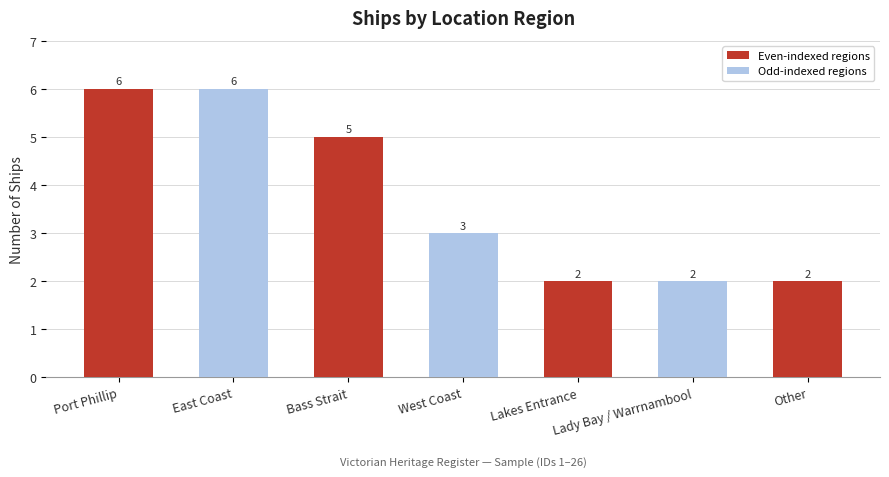

How many bars are there in total?

7